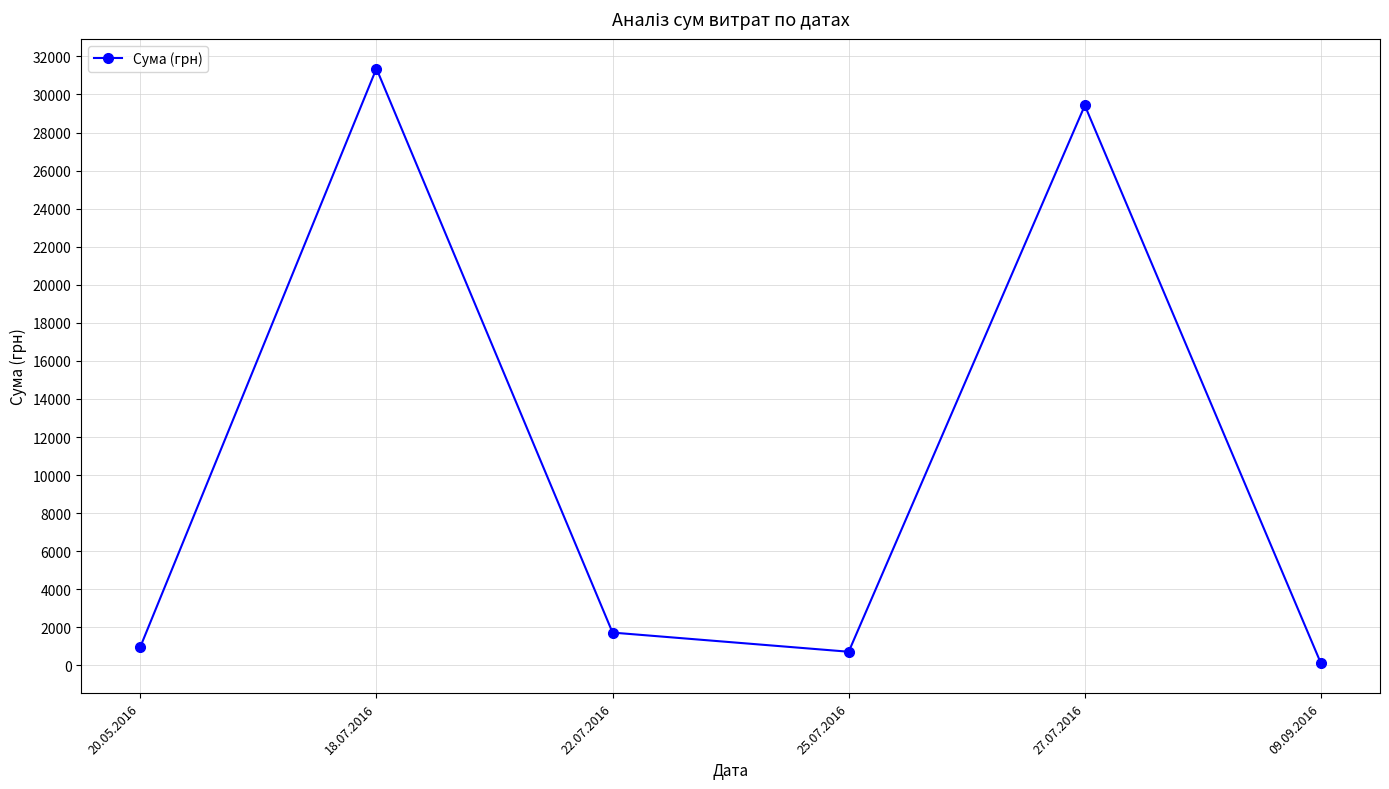

What is the sum of all values?

64300.1